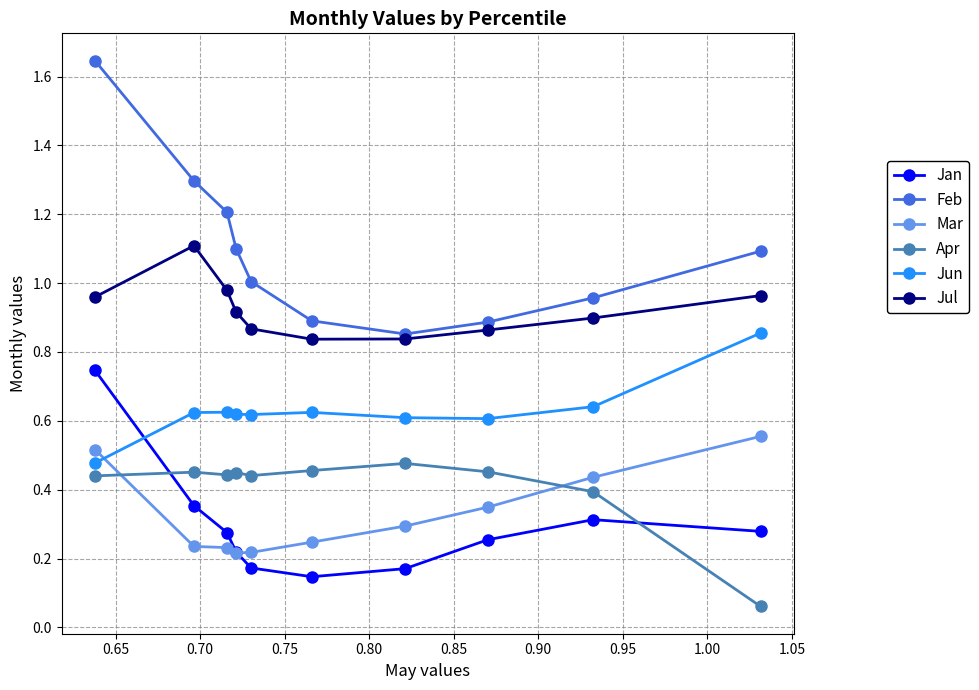

Which series has the widest spread of values?

Feb